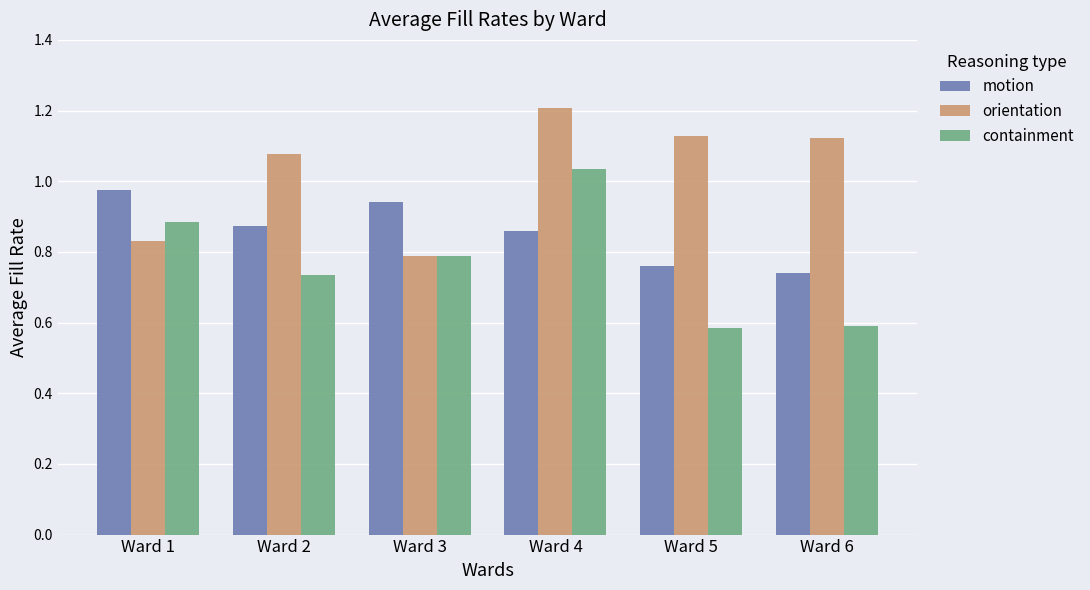

At which category is the sum across all series the highest?

Ward 4